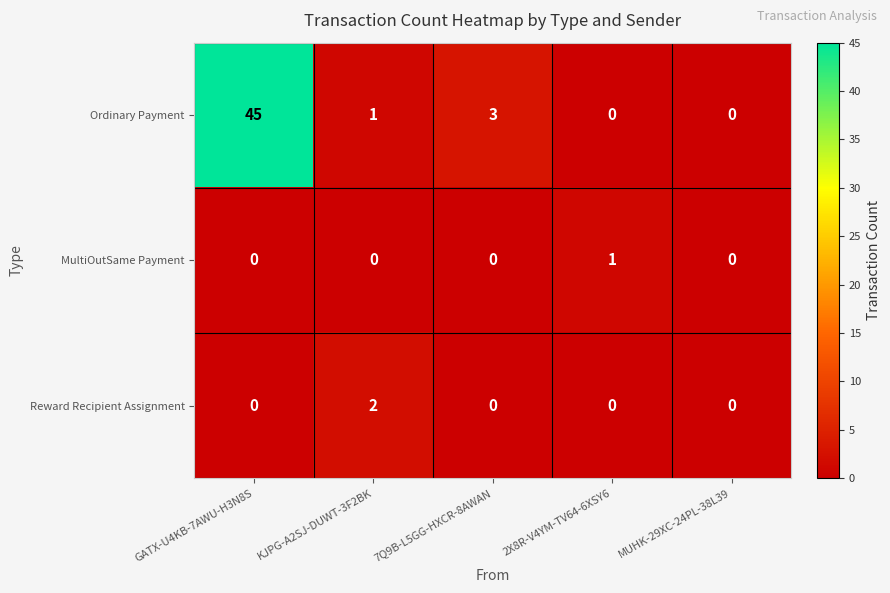

Rank the series by their maximum value, from highest to lowest.

Ordinary Payment, Reward Recipient Assignment, MultiOutSame Payment